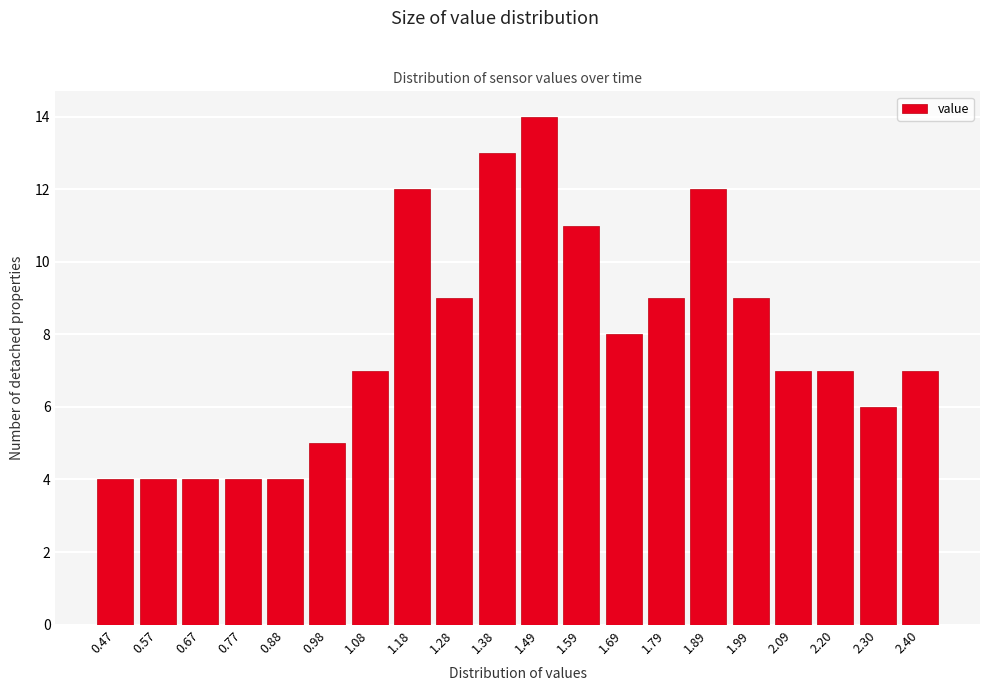

Reading right to left, what are all the values shown in this chart?

7	6	7	7	9	12	9	8	11	14	13	9	12	7	5	4	4	4	4	4